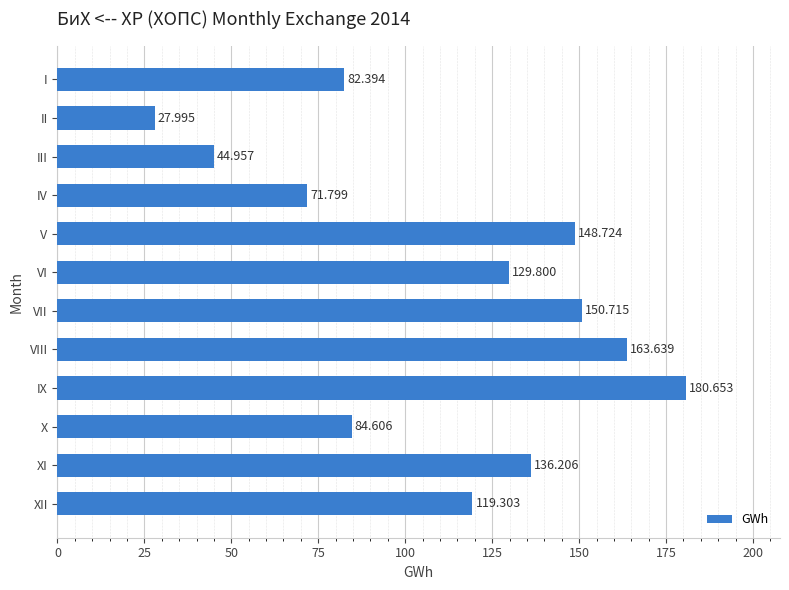

Which label corresponds to the smallest value in the chart?

II